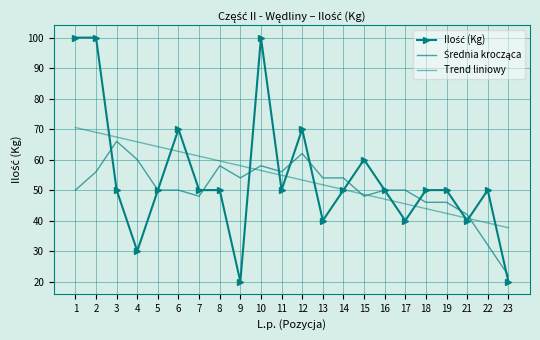

How many categories are shown in the chart?

22